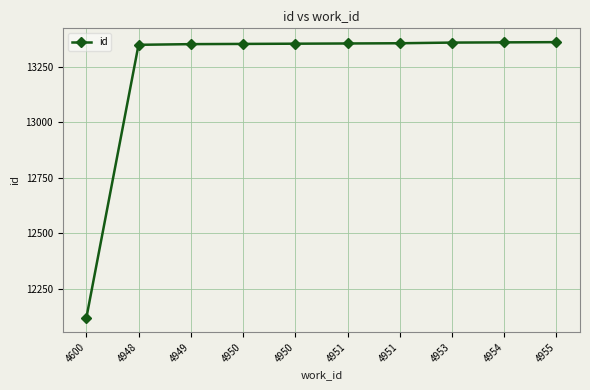

At which category does the chart reach its peak across all series?

4955